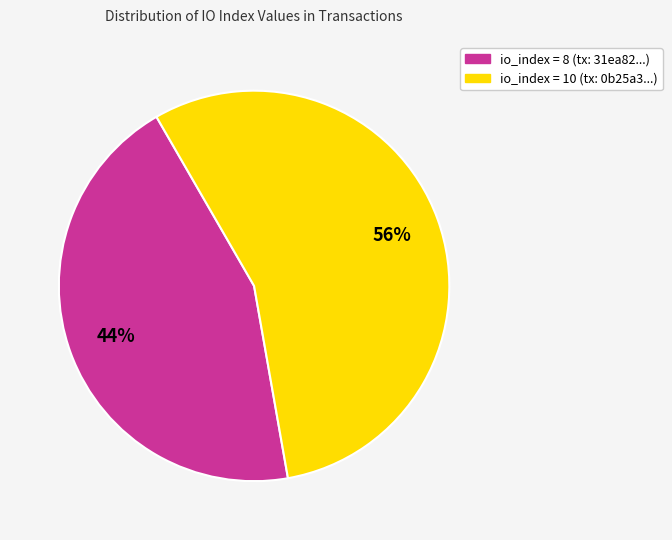

Does any single category account for the majority?

Yes